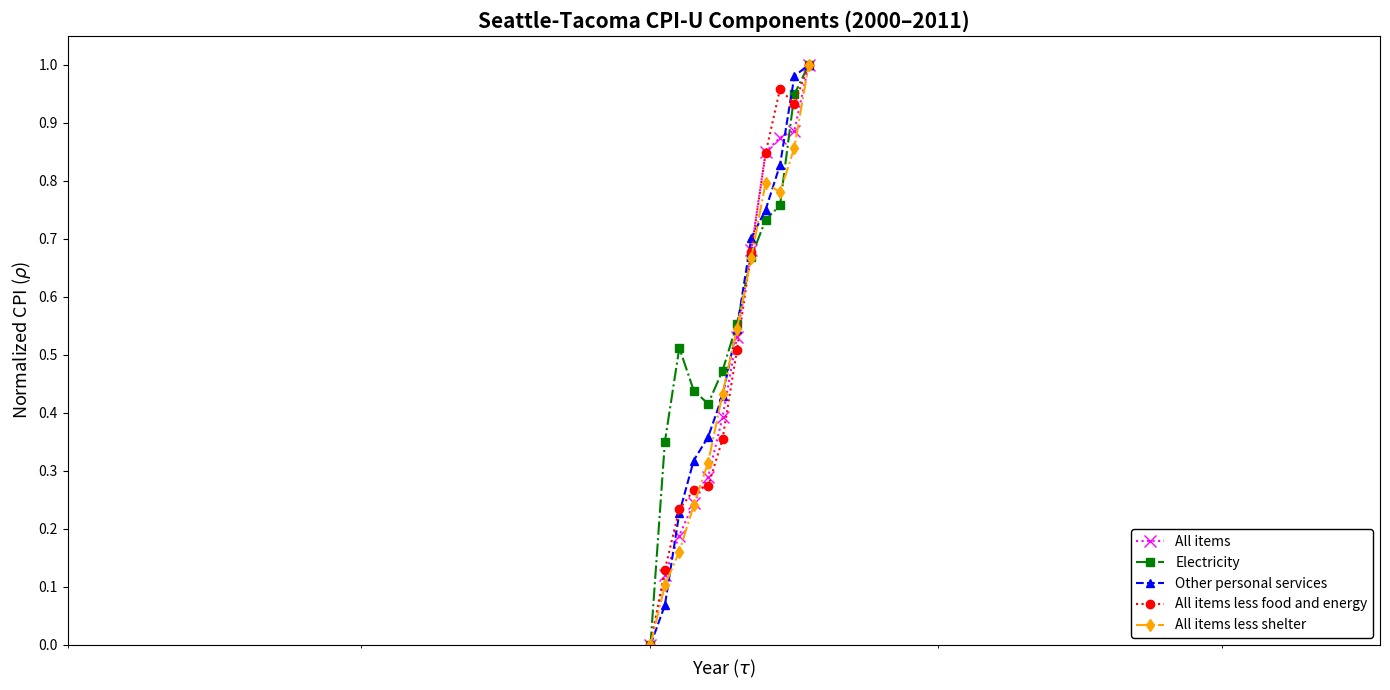

Which series has the largest total across all categories?

Electricity